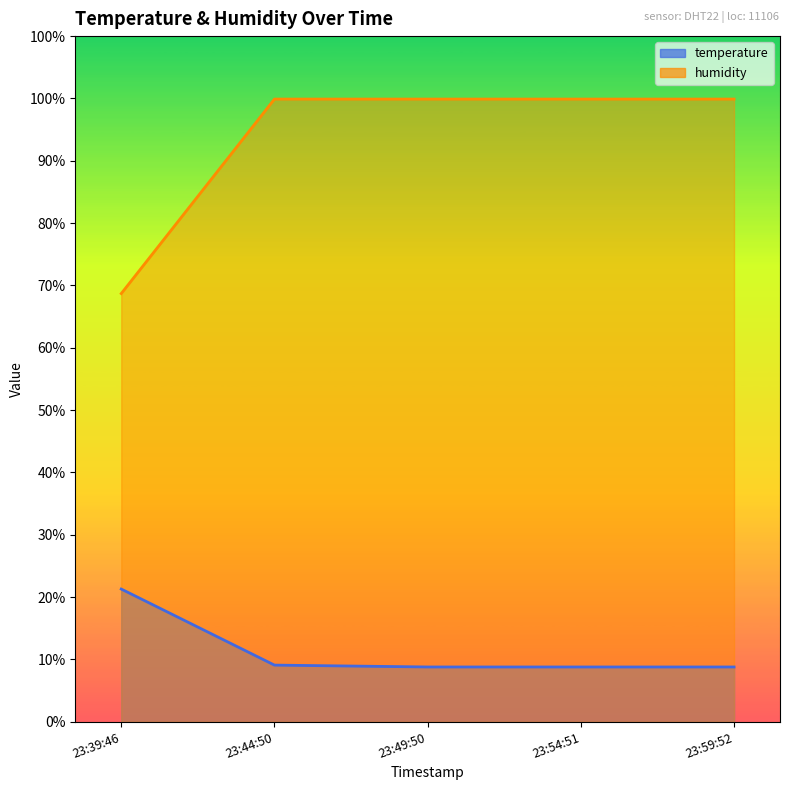

What is the sum of the temperature values at 23:49:50 and 23:59:52?

17.6